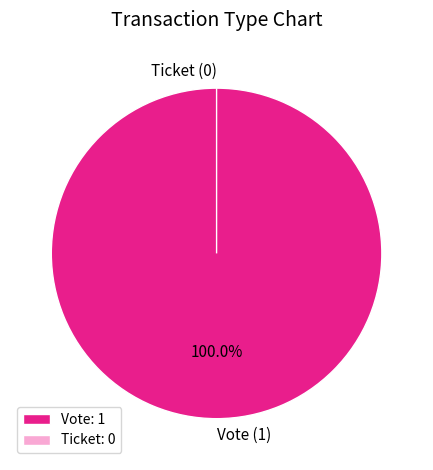

Combined, do Vote and Ticket account for over 50%?

Yes